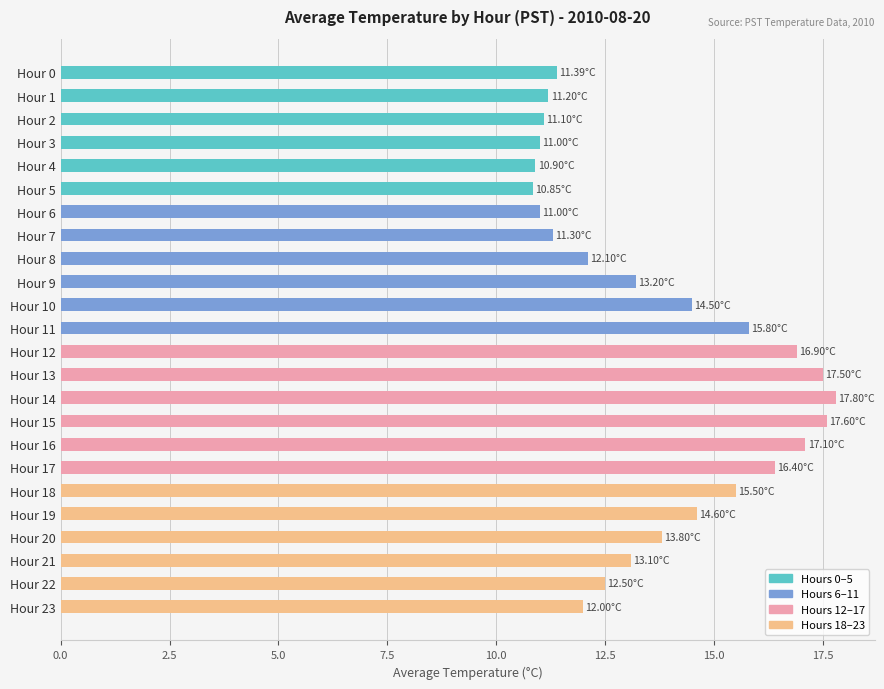

What is the sum of all values?

329.1